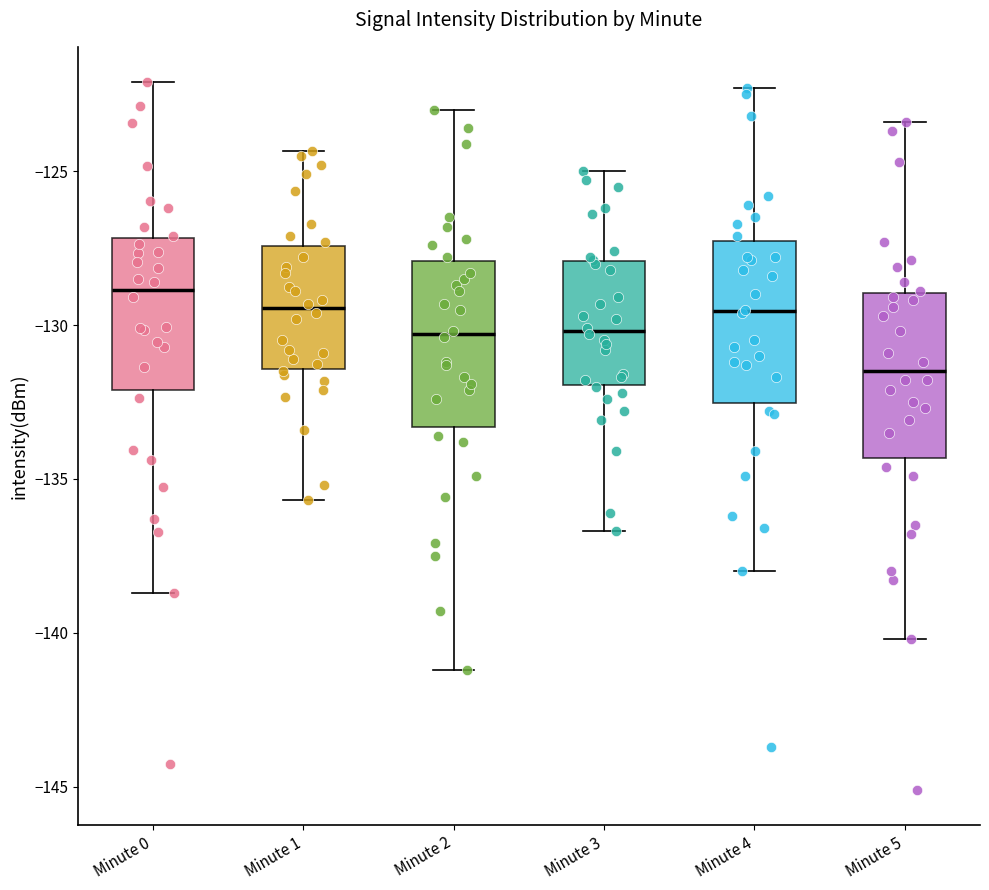

Reading left to right, transcribe this box plot: for each box, give where its median line is, the range the box spans, and where its two whiskers end, as read against the y-axis. The values are not printed on the chart, so give them approximately, as read against the axis.

Minute 0: median -129.0, box -132.0 to -127.0, whiskers -138.5 to -122.0
Minute 1: median -129.5, box -131.5 to -127.5, whiskers -135.5 to -124.5
Minute 2: median -130.5, box -133.5 to -128.0, whiskers -141.0 to -123.0
Minute 3: median -130.0, box -132.0 to -128.0, whiskers -136.5 to -125.0
Minute 4: median -129.5, box -132.5 to -127.5, whiskers -138.0 to -122.5
Minute 5: median -131.5, box -134.5 to -129.0, whiskers -140.0 to -123.5